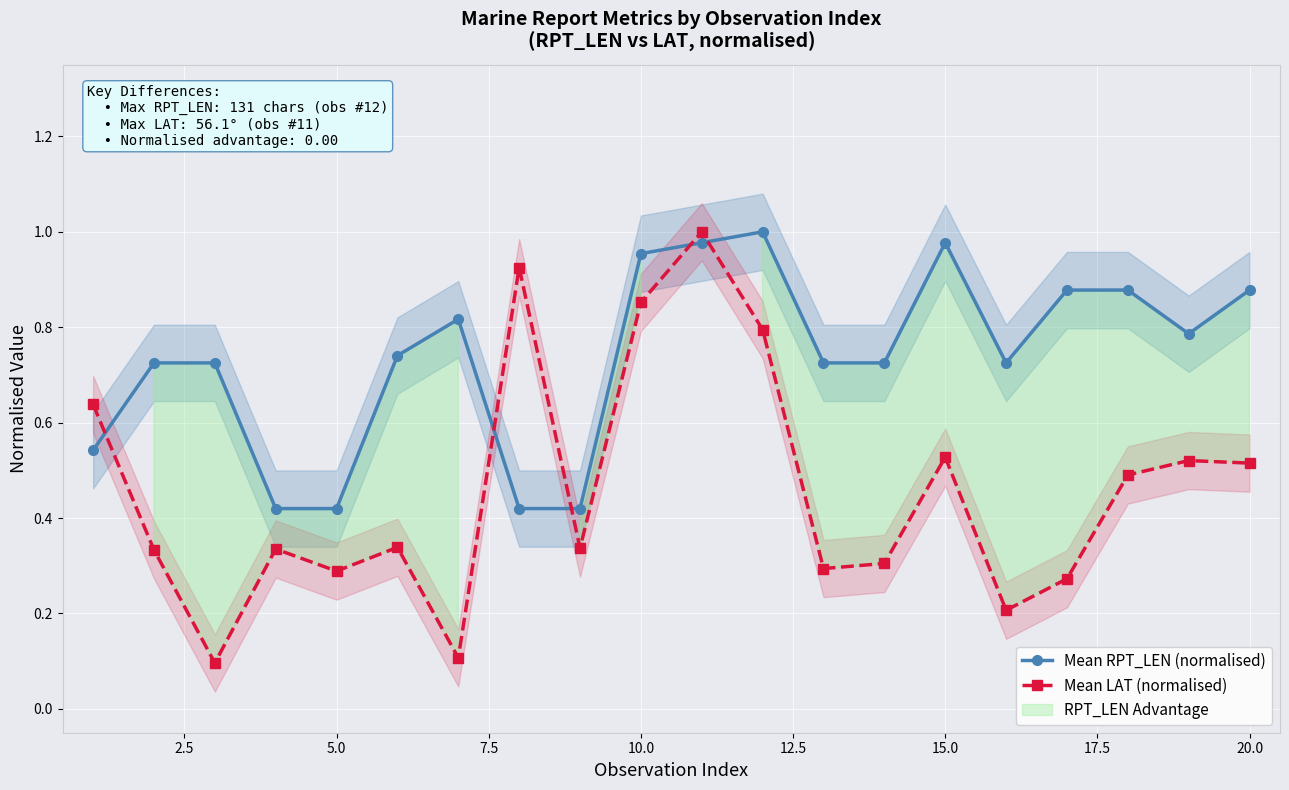

At how many categories does at least one series exceed 0?

20